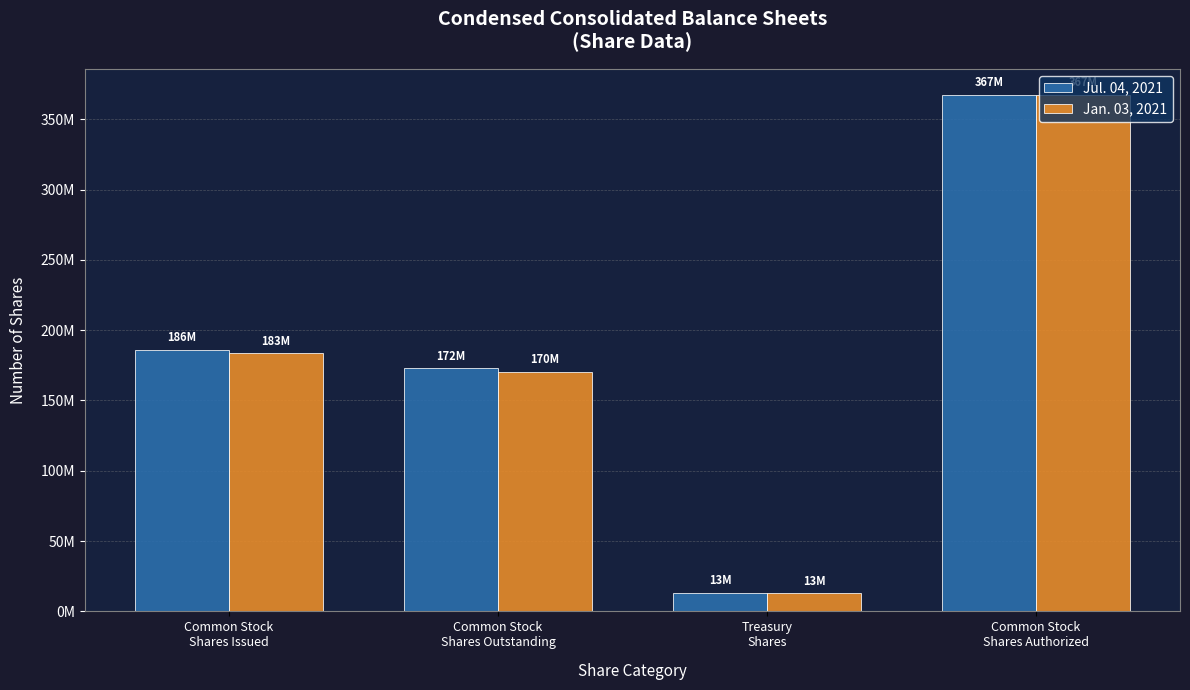

At which category is the sum across all series the highest?

Common Stock
Shares Authorized